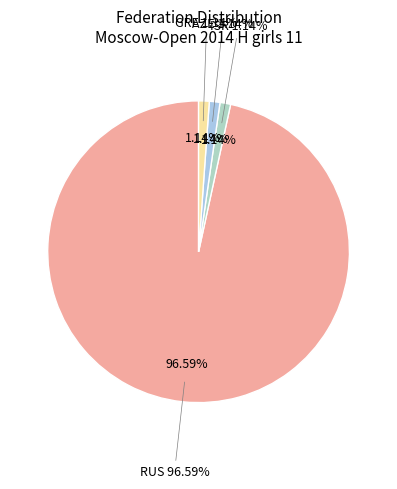

Is there a majority slice in this chart?

Yes